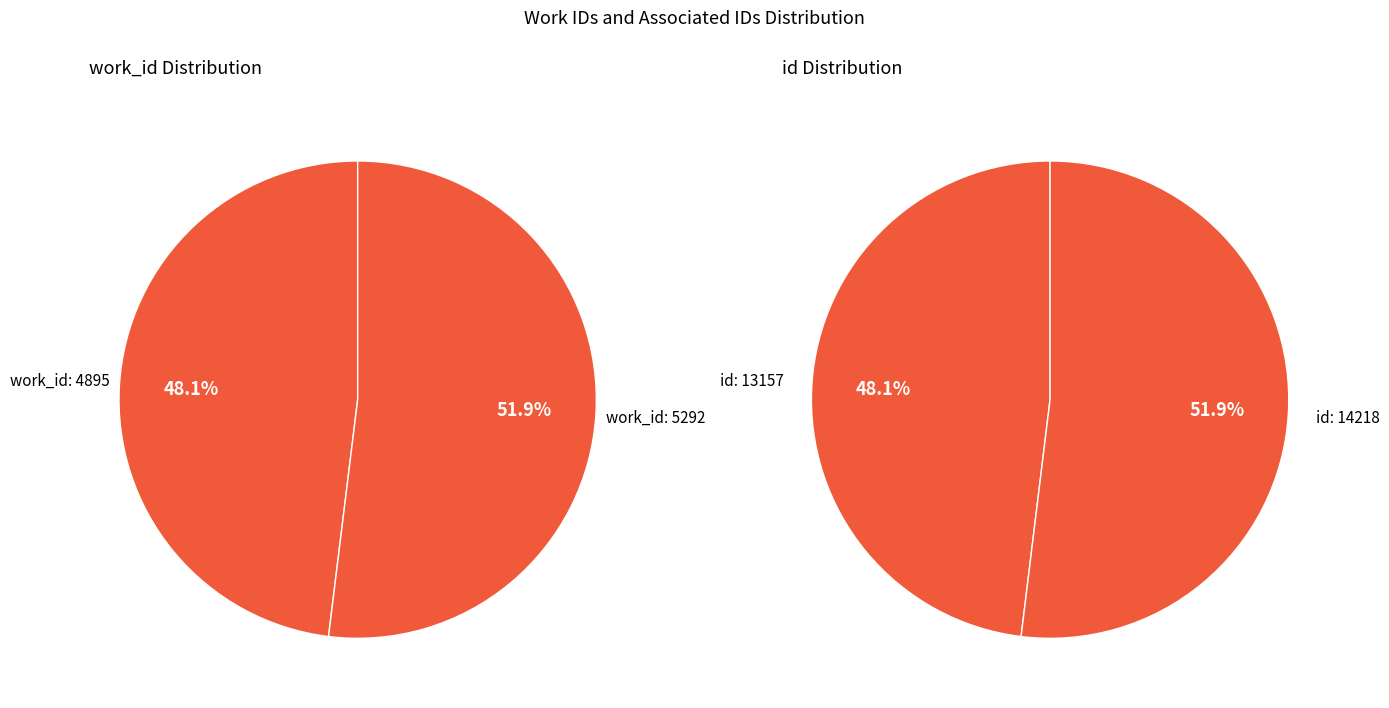

How many segments does this pie chart have?

2